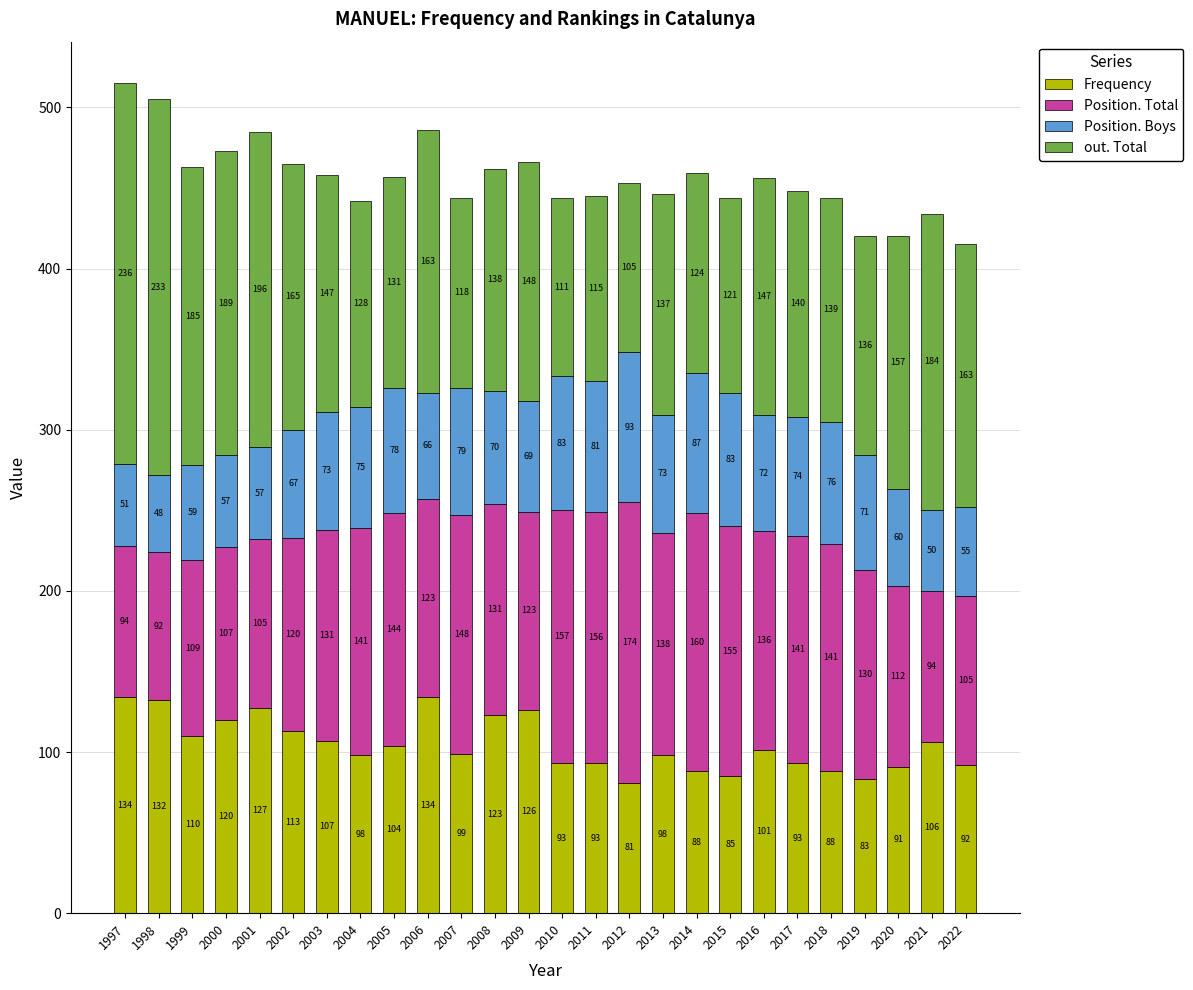

At which label does Frequency first exceed 101?

1997